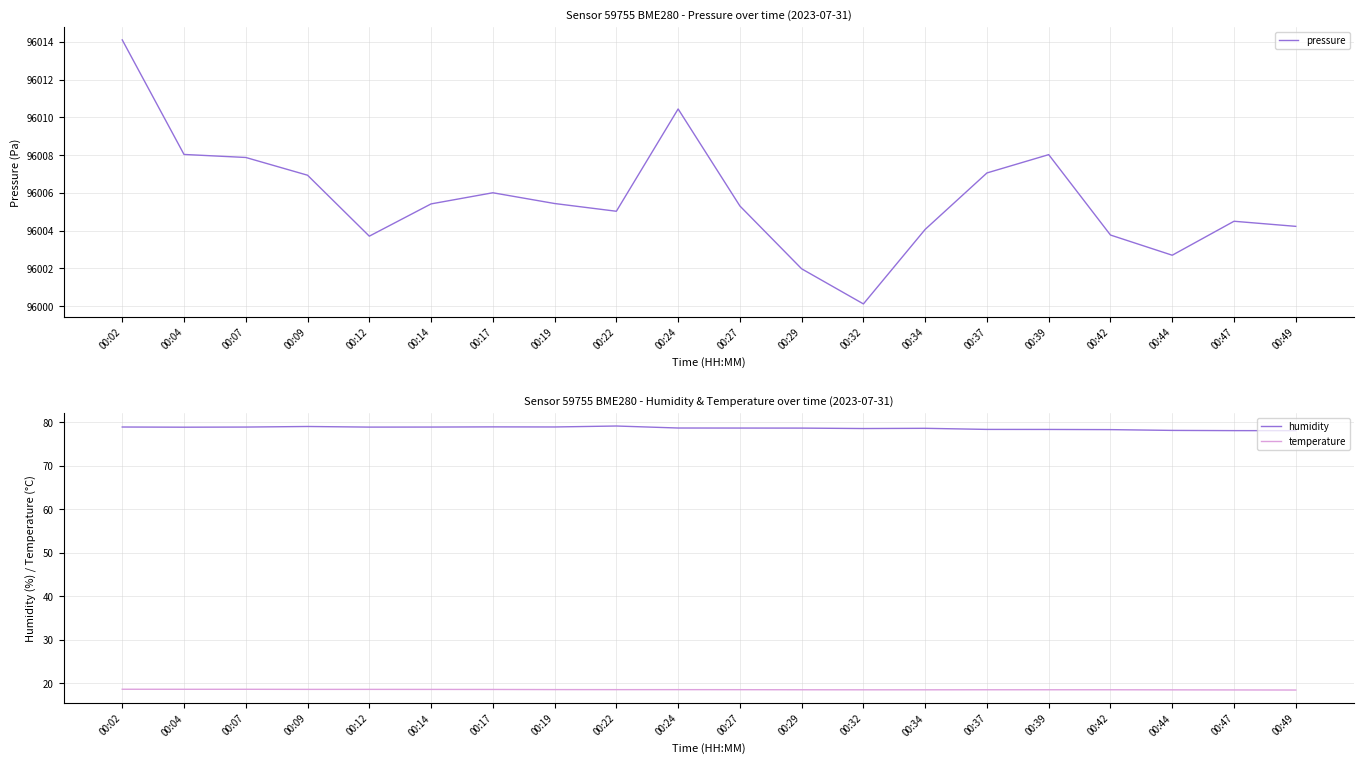

Where is humidity nearest to the value 78?

00:49